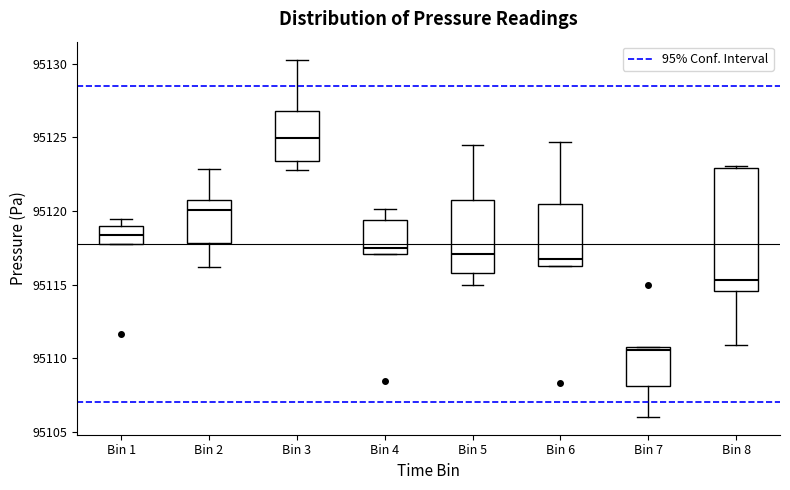

Where is the lower edge of the box for Bin 1 on the y-axis? The values are not printed on the chart, so give them approximately, as read against the axis.

95117.5